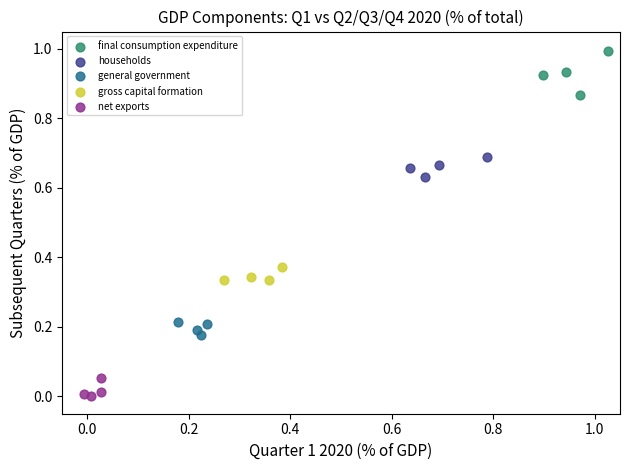

What are all the series names shown in the legend?

final consumption expenditure, households, general government, gross capital formation, net exports